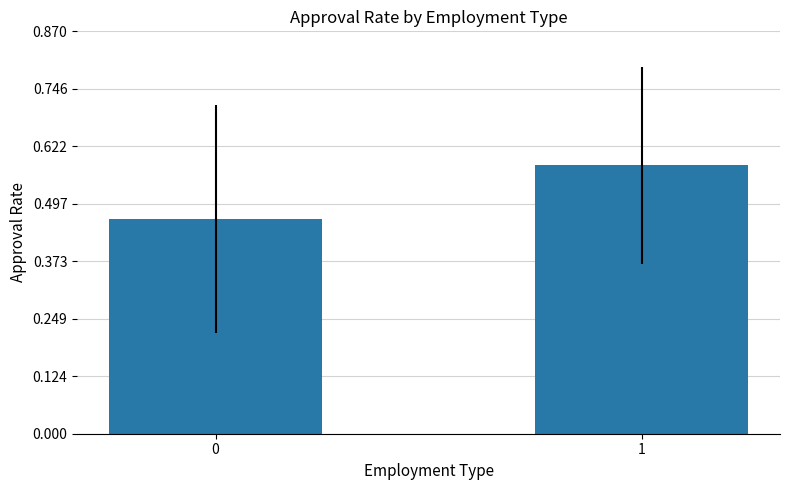

How many data points does each series have?

2